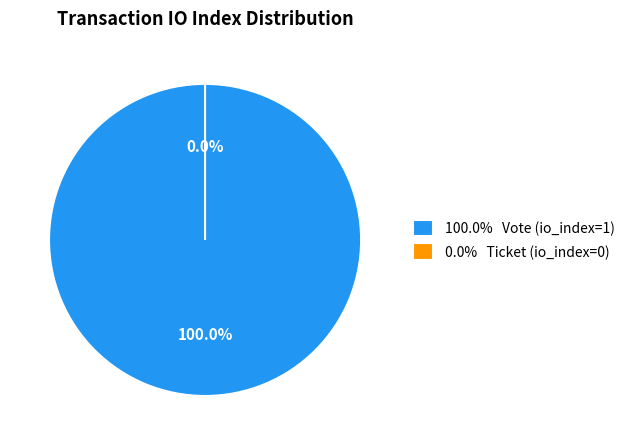

How many slices are in this pie chart?

2